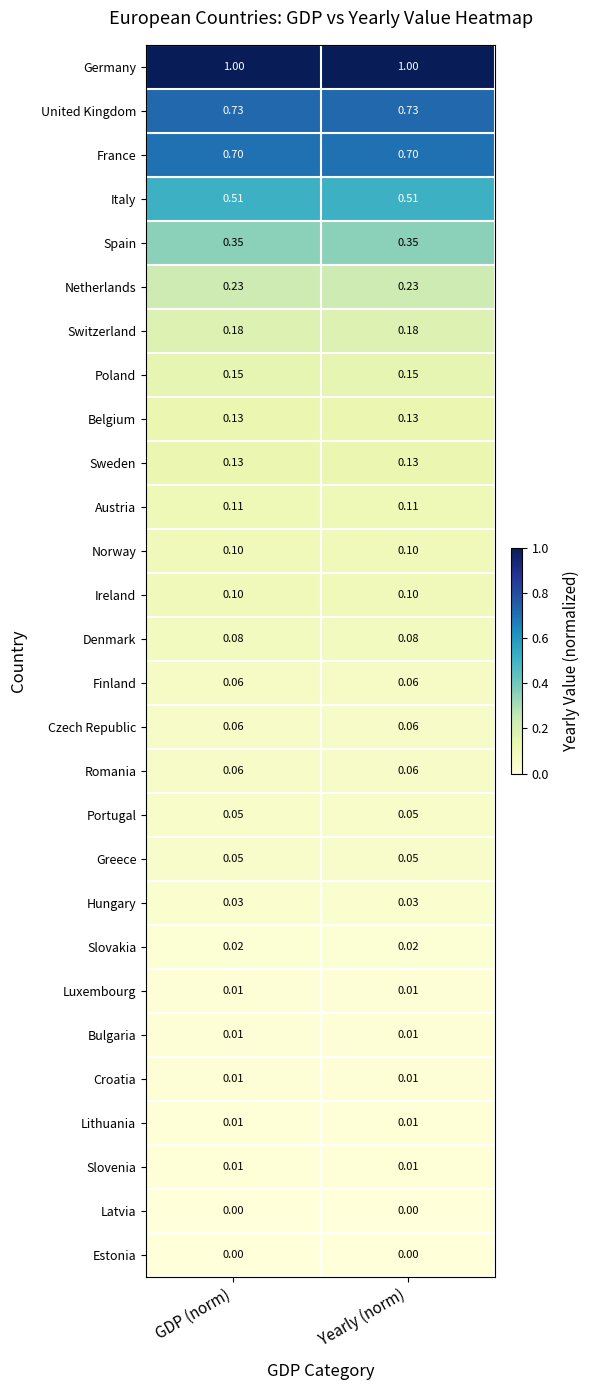

Which series has the largest total across all categories?

Germany